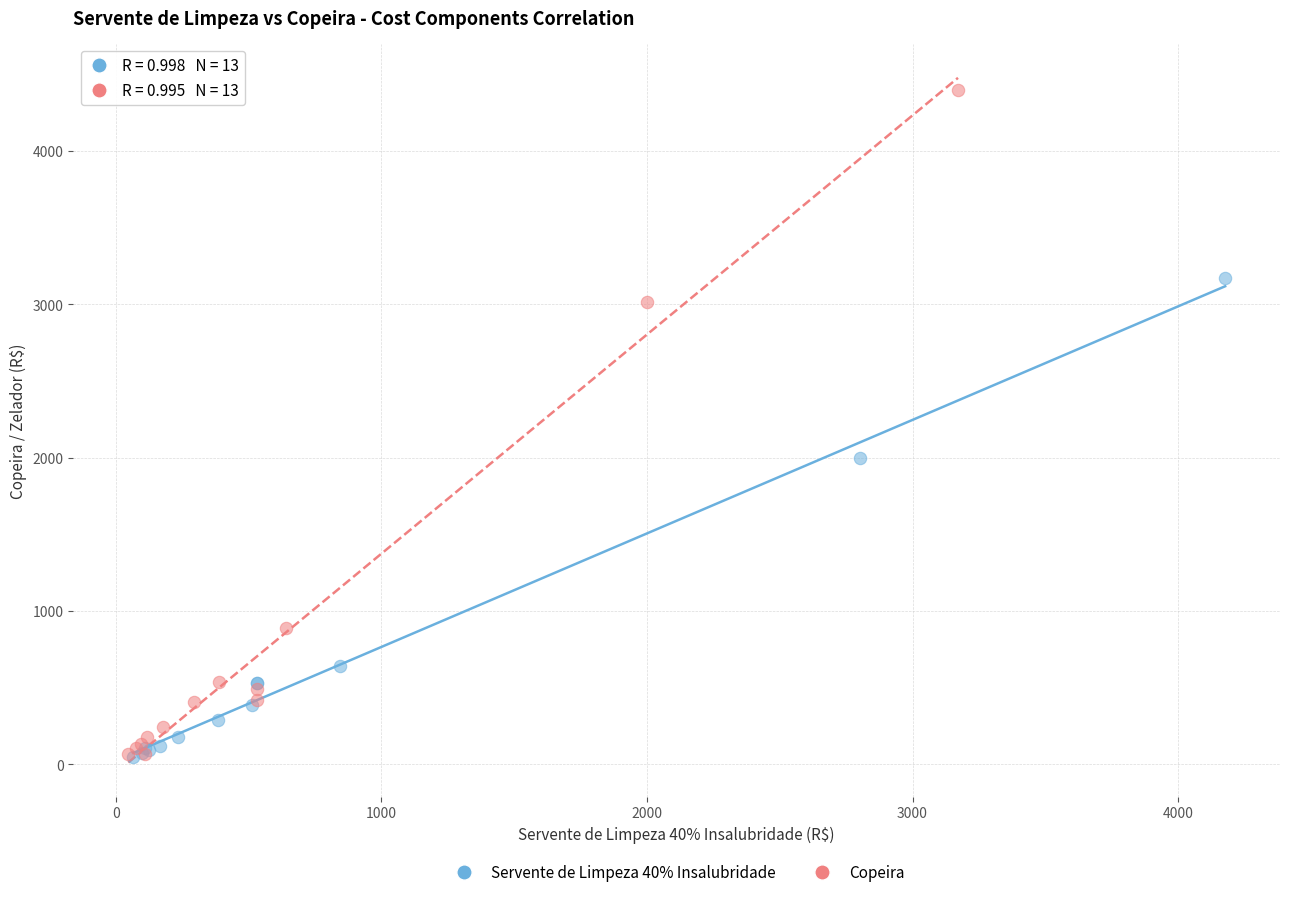

Which series contains the highest Y value?

Copeira